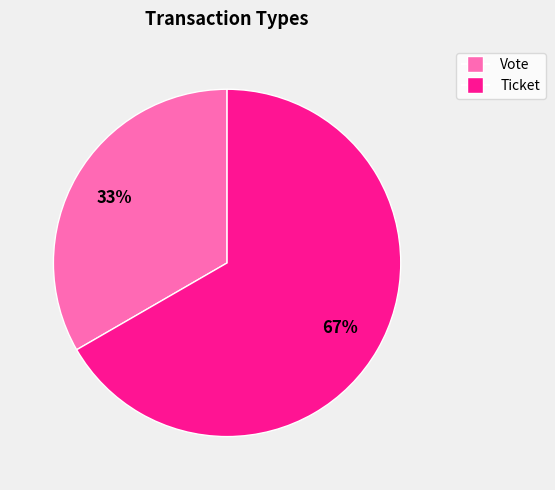

How many slices are in this pie chart?

2